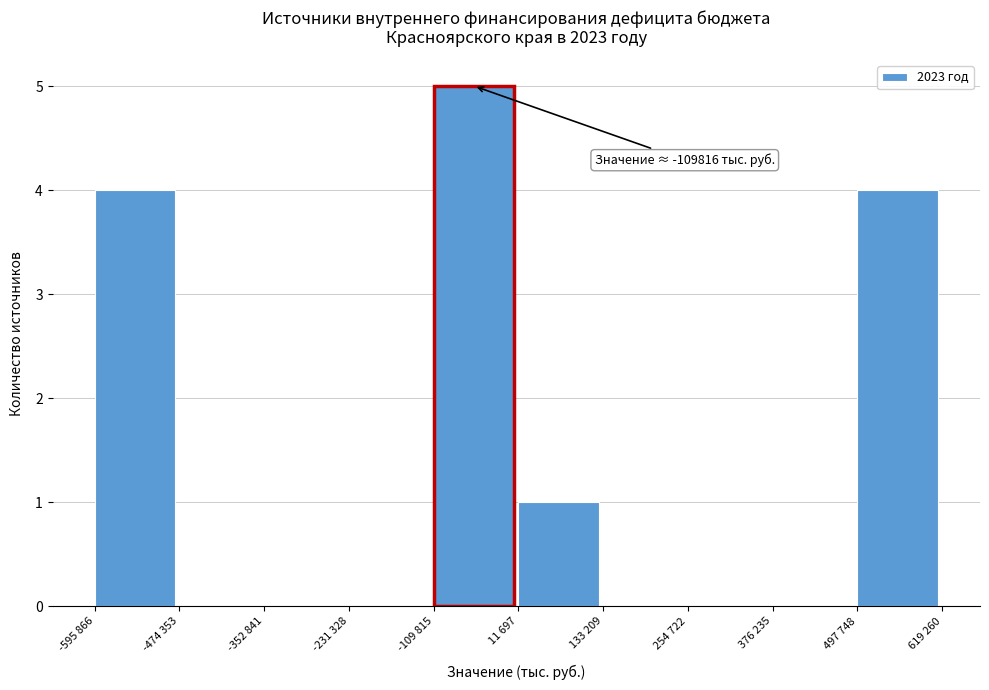

Reading left to right, what are all the values shown in this chart?

-595 866=4	-474 353=0	-352 841=0	-231 328=0	-109 815=5	11 697=1	133 209=0	254 722=0	376 235=0	497 748=4